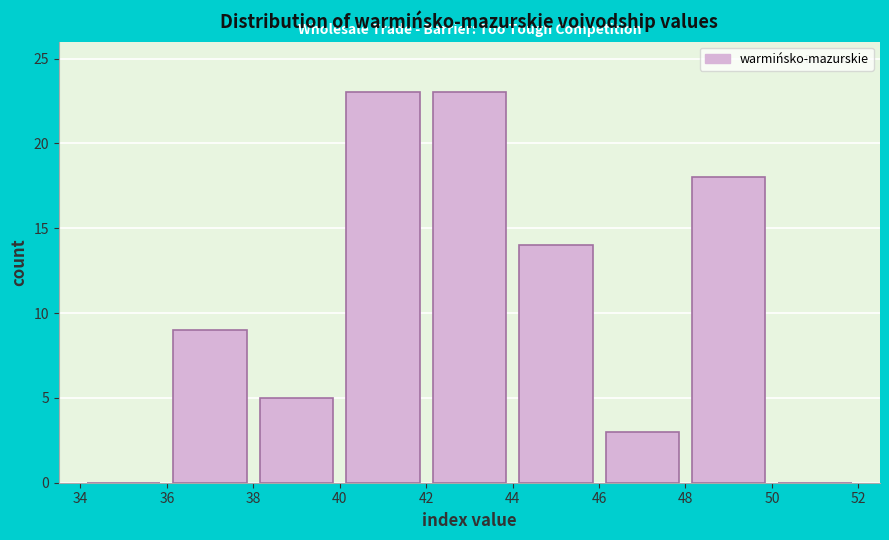

How tall is the bar that spans 40 to 42 on the x-axis? The values are not printed on the chart, so give them approximately, as read against the axis.

23